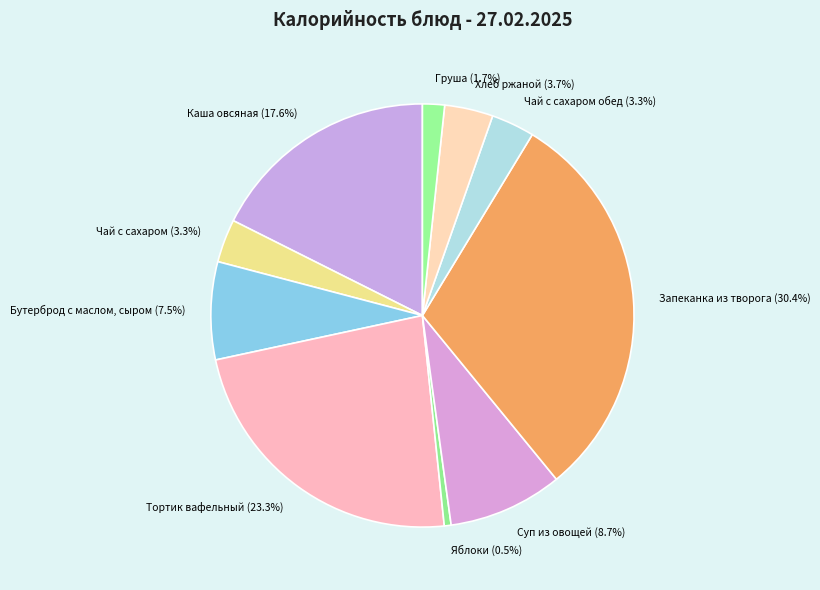

To the nearest percent, what is the average slice percentage?

10%